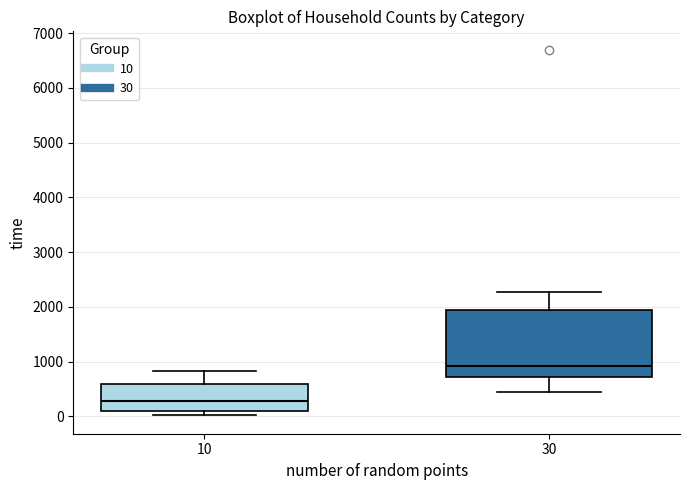

Which box's median line is the lowest?

10